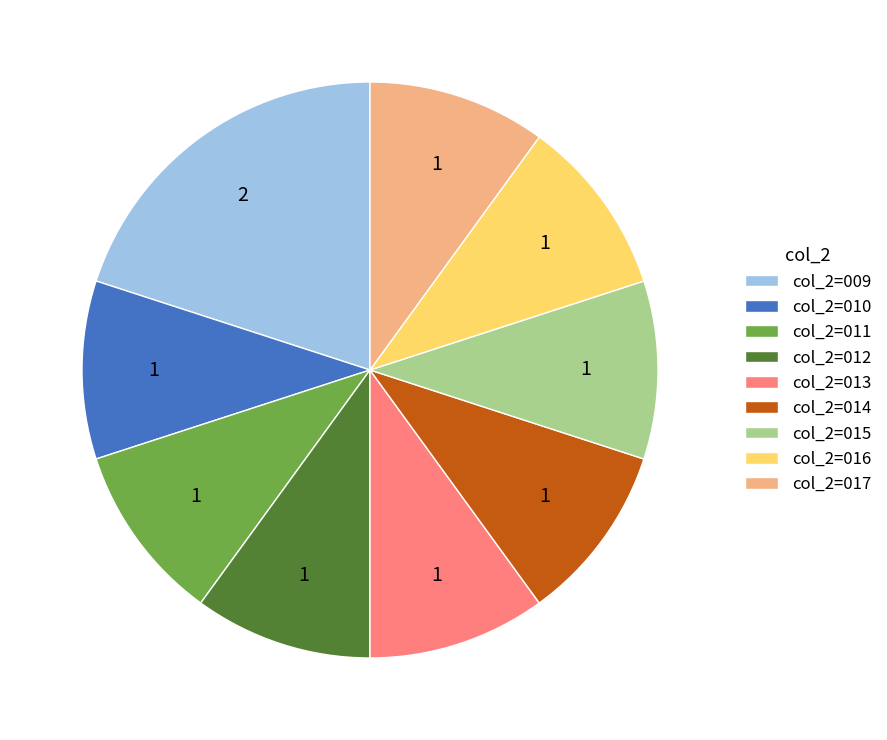

The col_2=016 slice represents 10% of the pie. True or false?

True